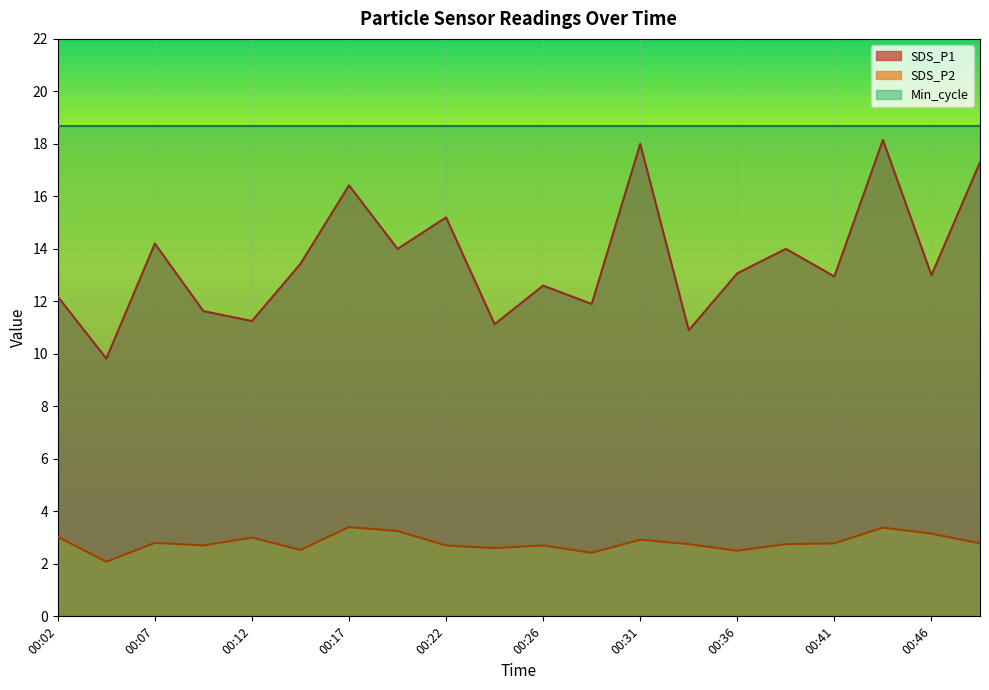

How many lines are shown in the chart?

3